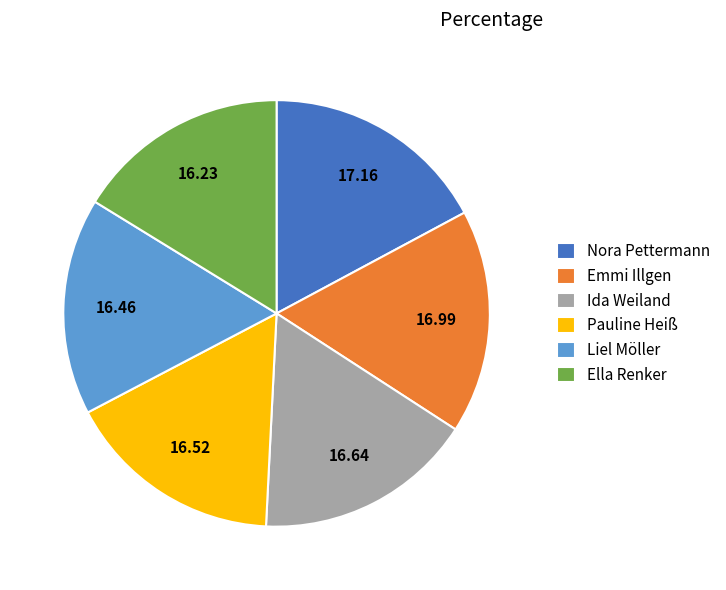

Is there any slice that represents more than half of the pie?

No